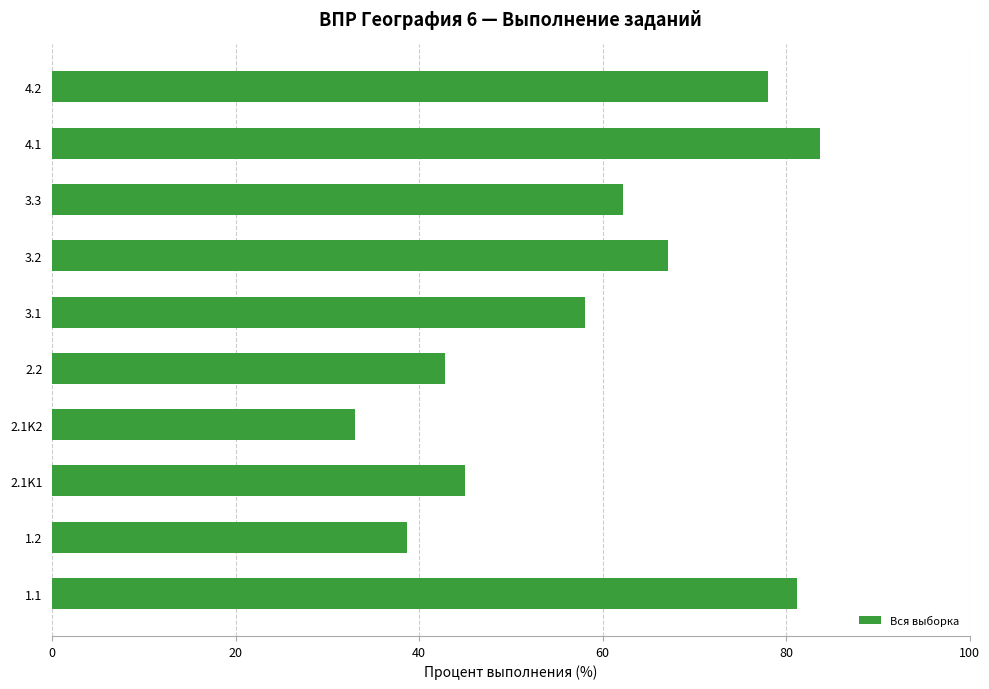

The value at 3.3 is 33.4. True or false?

False